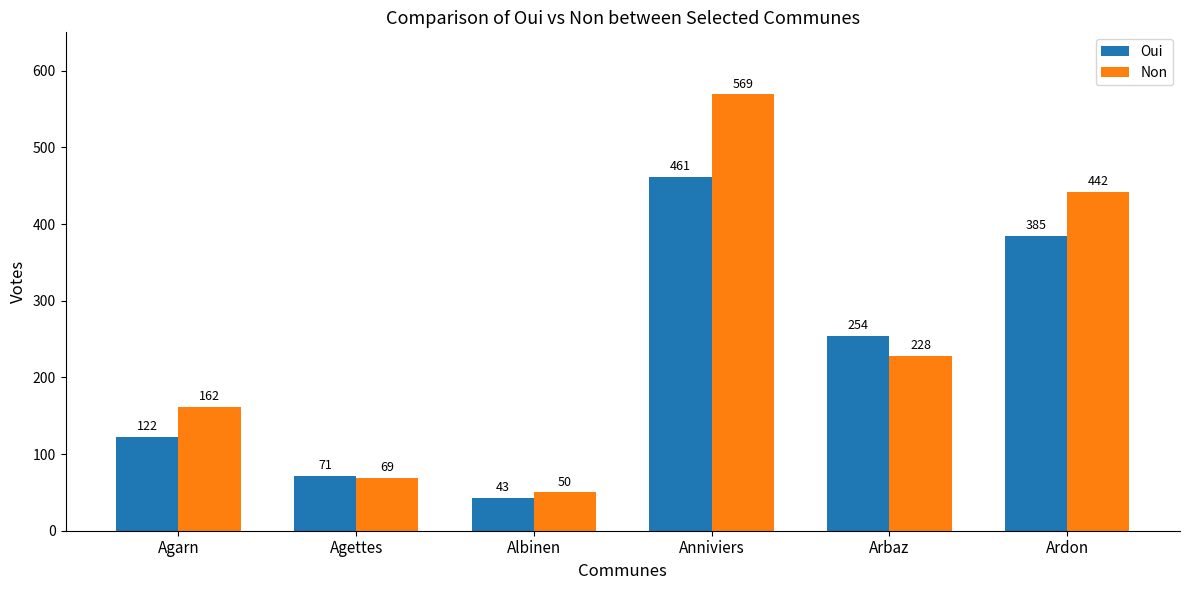

What is the minimum value shown in the chart?

43